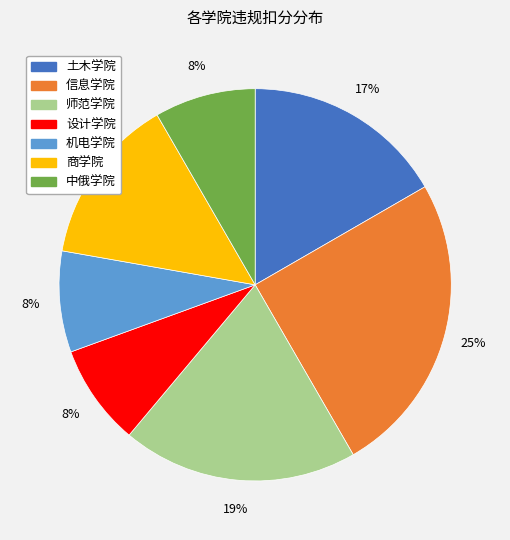

Is there a majority slice in this chart?

No